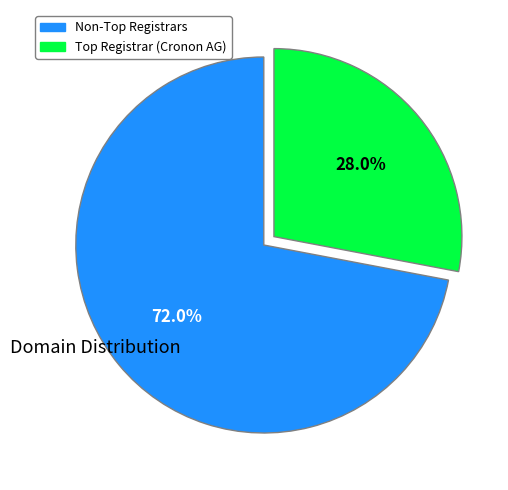

To the nearest percent, what is the difference between the largest and smallest slice percentages?

44%